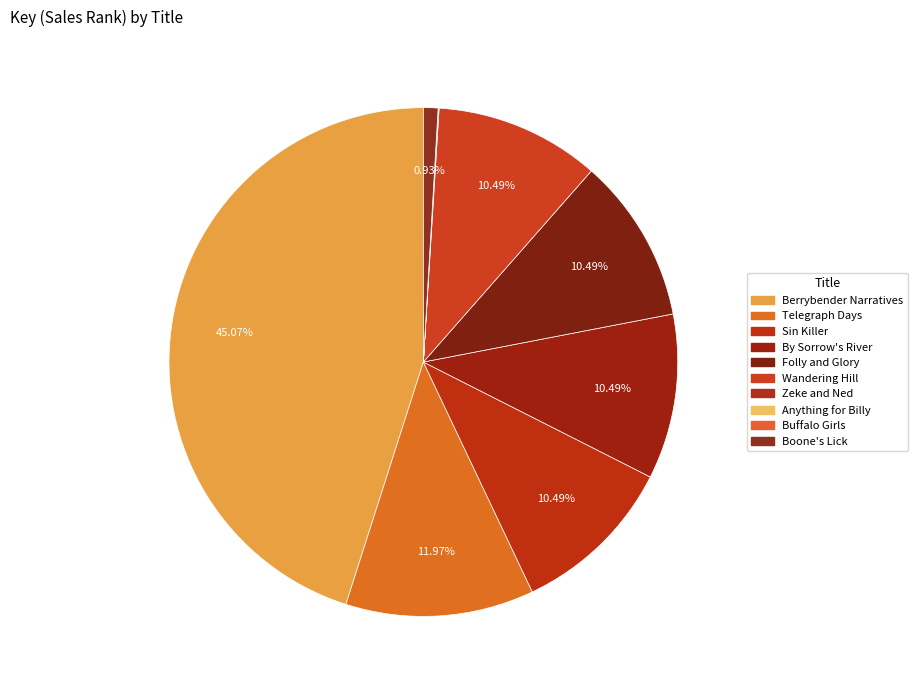

How many segments does this pie chart have?

10